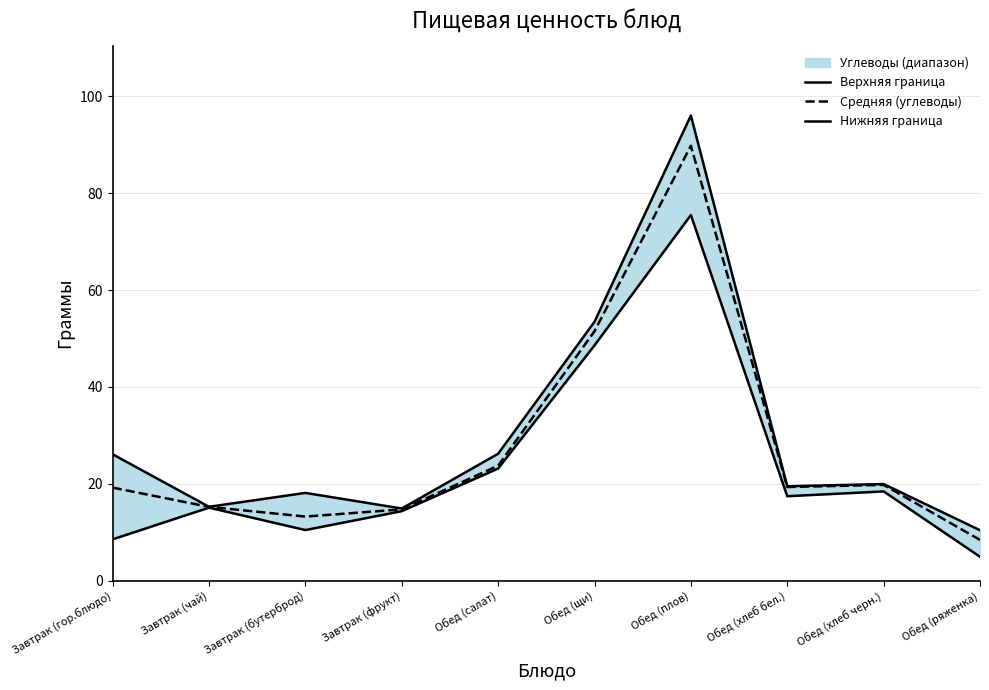

What is the minimum value shown in the chart?

4.9